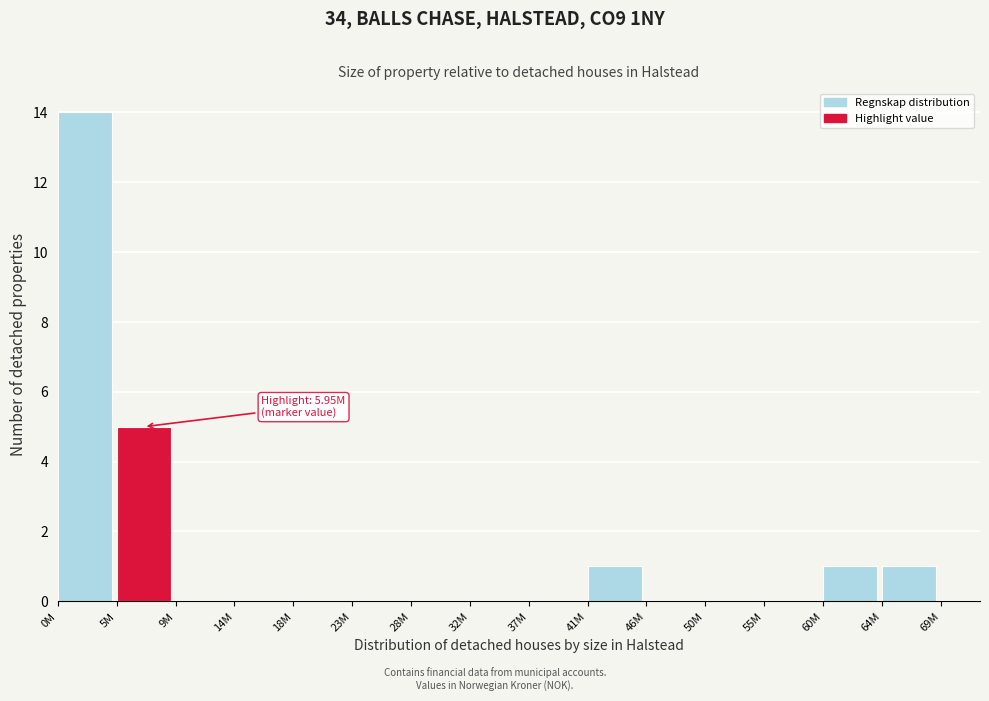

Reading left to right, what are all the values shown in this chart?

0M=14	5M=5	9M=0	14M=0	18M=0	23M=0	28M=0	32M=0	37M=0	41M=1	46M=0	50M=0	55M=0	60M=1	64M=1